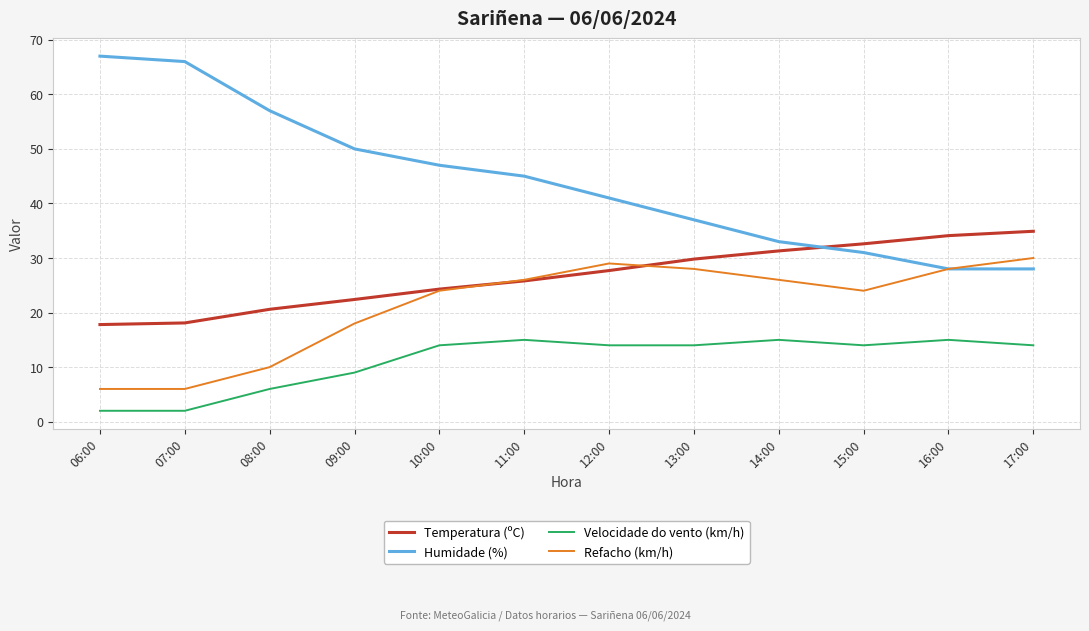

Reading left to right, list all the values displayed in this chart.

Temperatura (ºC): 17.8	18.1	20.6	22.4	24.3	25.8	27.7	29.8	31.3	32.6	34.1	34.9
Humidade (%): 67.0	66.0	57.0	50.0	47.0	45.0	41.0	37.0	33.0	31.0	28.0	28.0
Velocidade do vento (km/h): 2.0	2.0	6.0	9.0	14.0	15.0	14.0	14.0	15.0	14.0	15.0	14.0
Refacho (km/h): 6.0	6.0	10.0	18.0	24.0	26.0	29.0	28.0	26.0	24.0	28.0	30.0